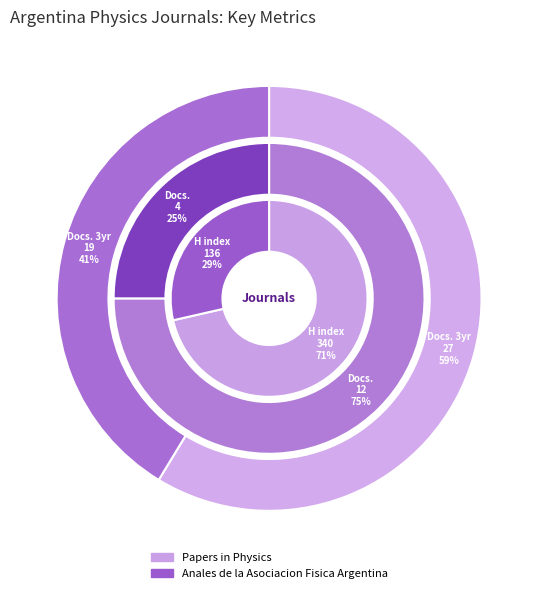

Between Papers in Physics and Anales de la Asociacion Fisica Argentina, which series saw the biggest shift?

H index